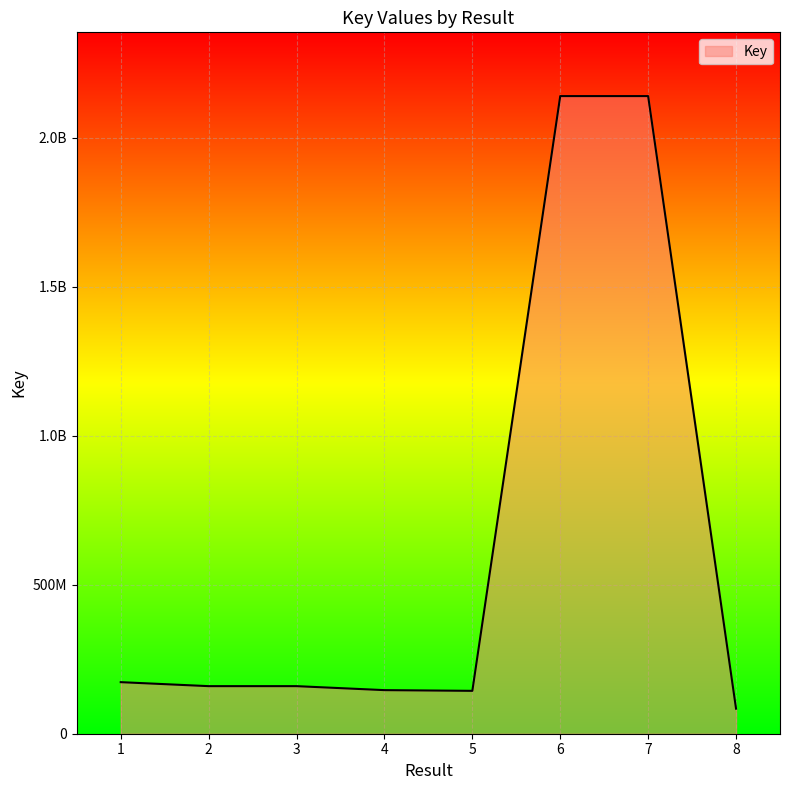

What value does the data have at 4?

146311862